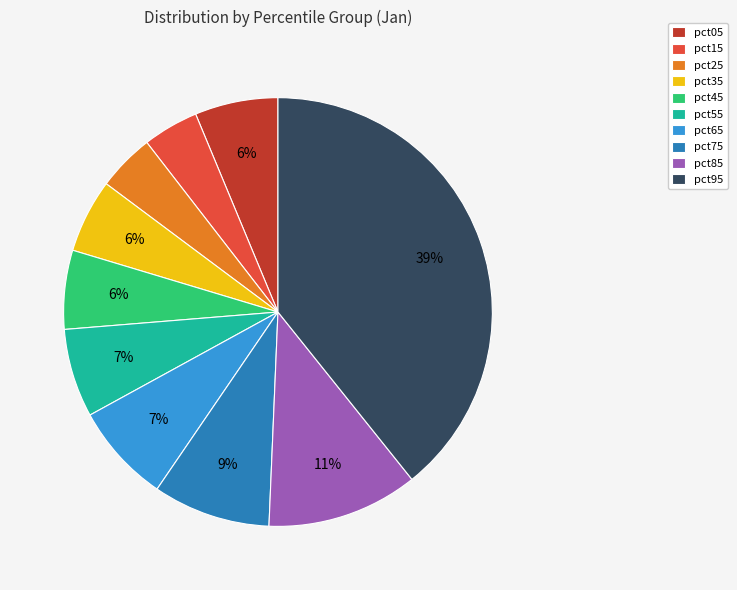

Does pct15 account for over 50% of the chart?

No